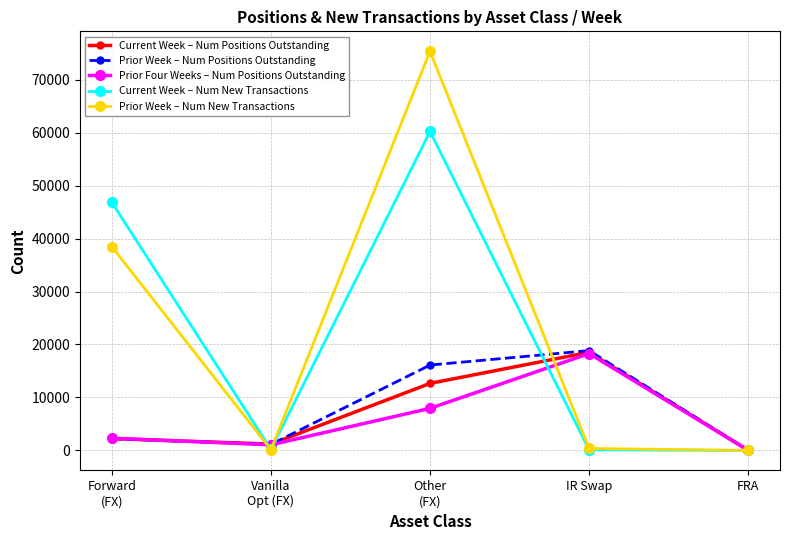

True or false: Prior Week – Num New Transactions has more than 2 points higher than both neighbors.

False